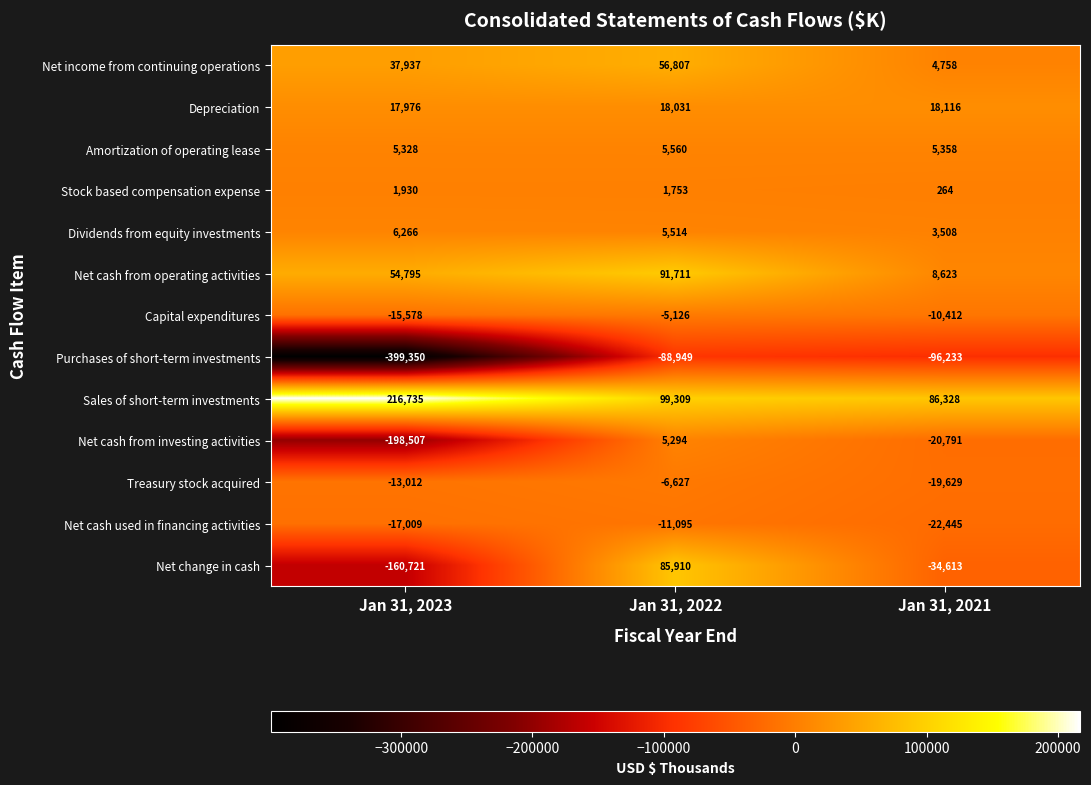

At which category does the chart reach its minimum across all series?

Jan 31, 2023